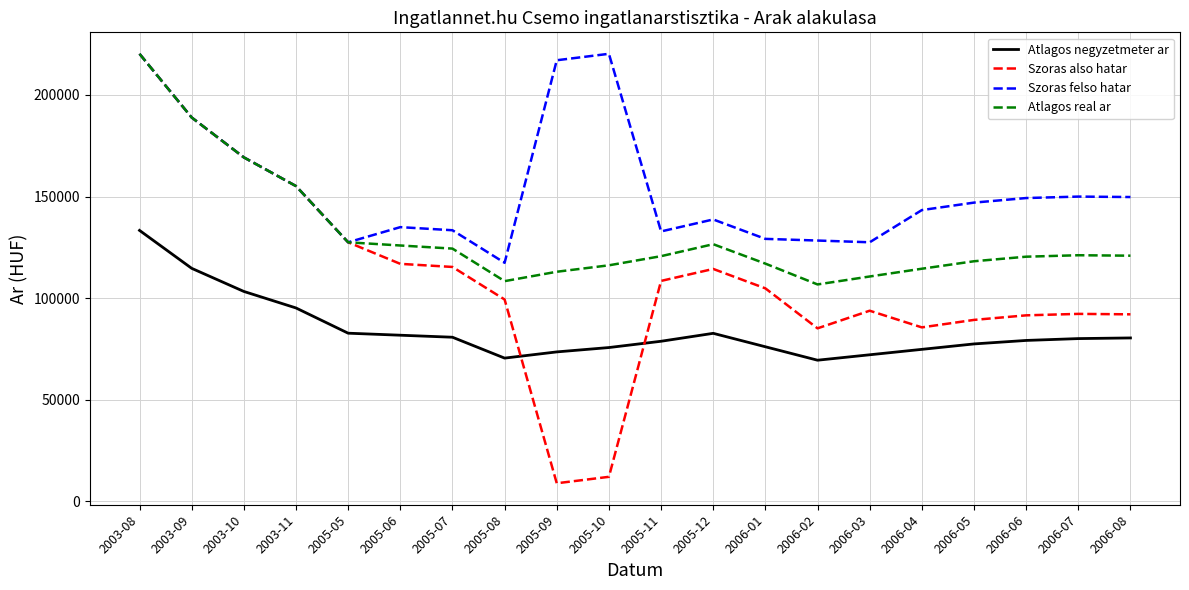

At which category is the sum across all series the highest?

2003-08